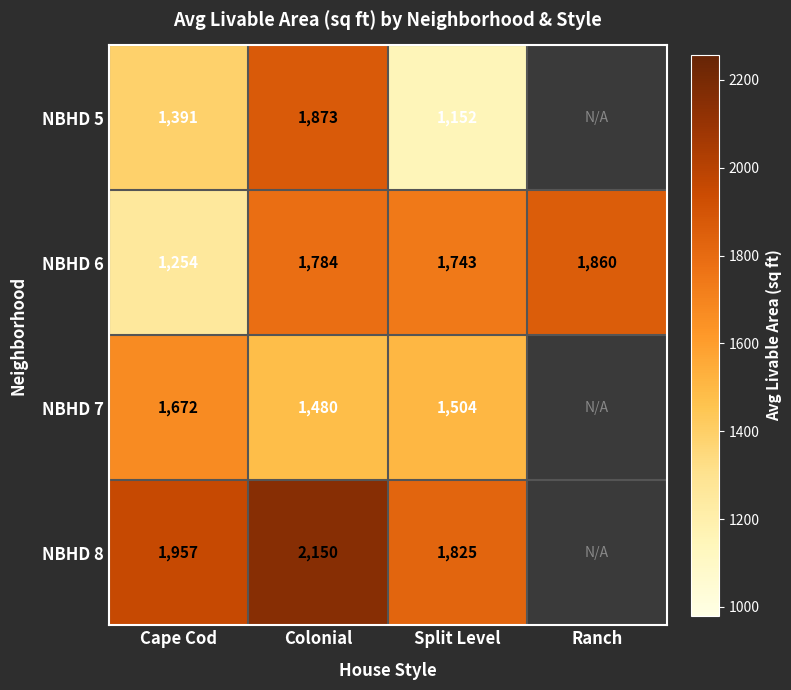

At how many categories does at least one series exceed 496?

4